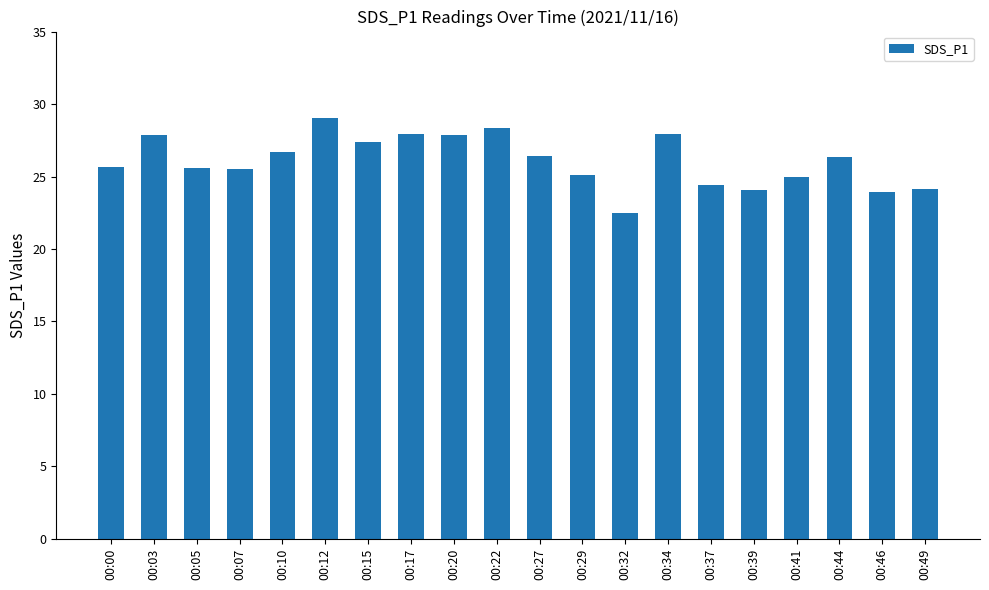

What is the average value?

26.1